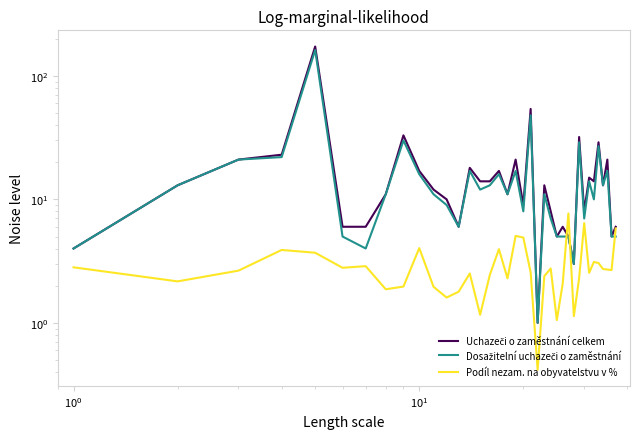

How many intersections are there between Podíl nezam. na obyvatelstvu v % and Uchazeči o zaměstnání celkem?

2